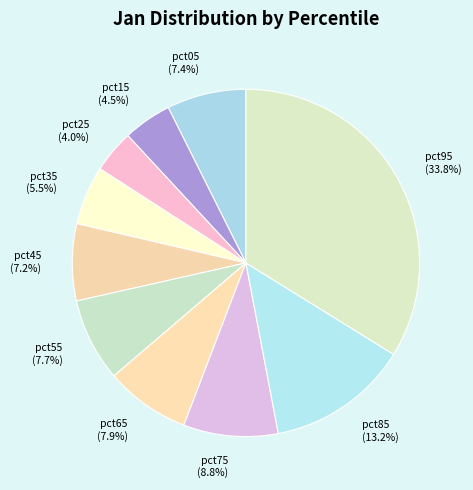

To the nearest percent, what is the combined percentage of pct35 and pct45?

13%